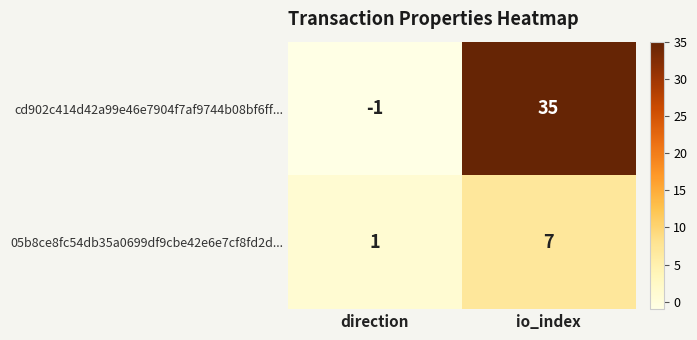

What is the difference between the maximum and minimum values in the cd902c414d42a99e46e7904f7af9744b08bf6ff... series?

36